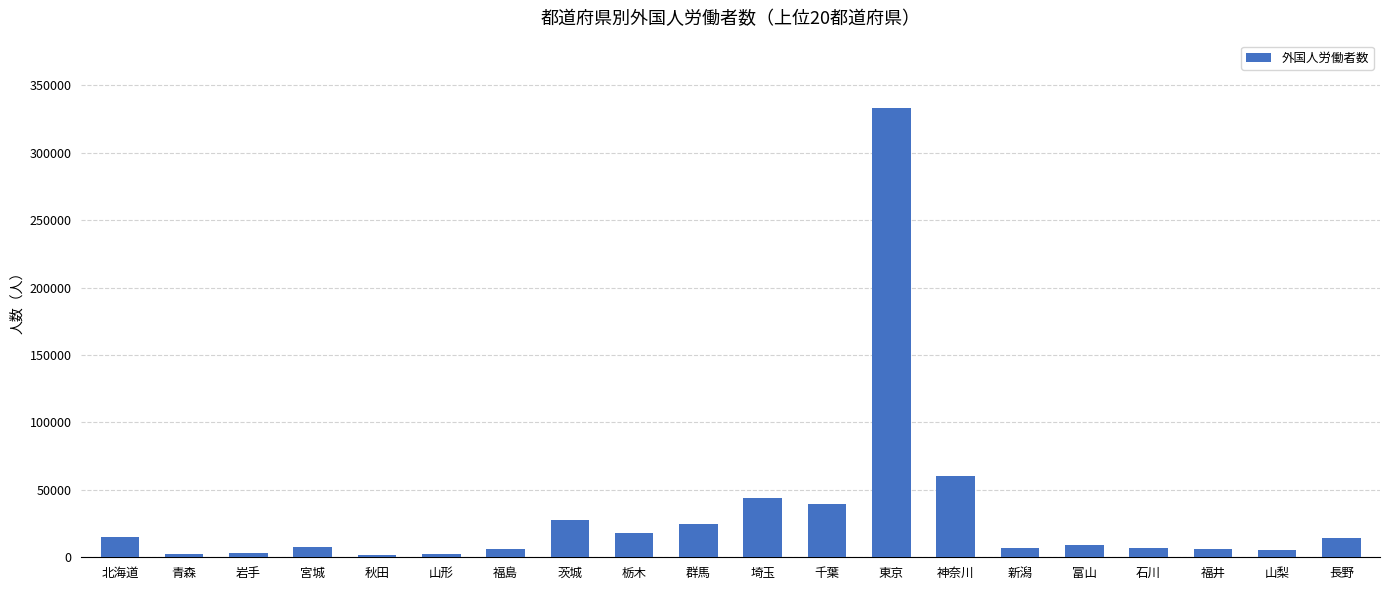

True or false: the data shows 24906 at 群馬.

True